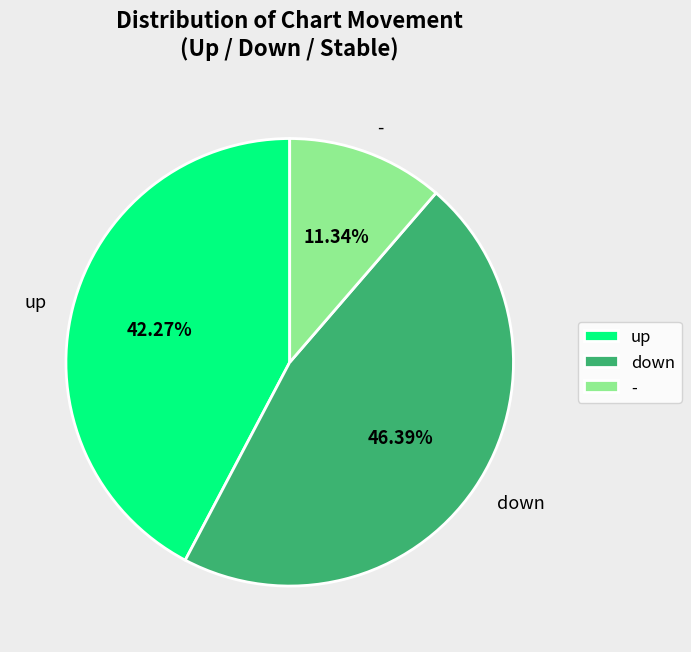

Count the number of slices in the pie.

3